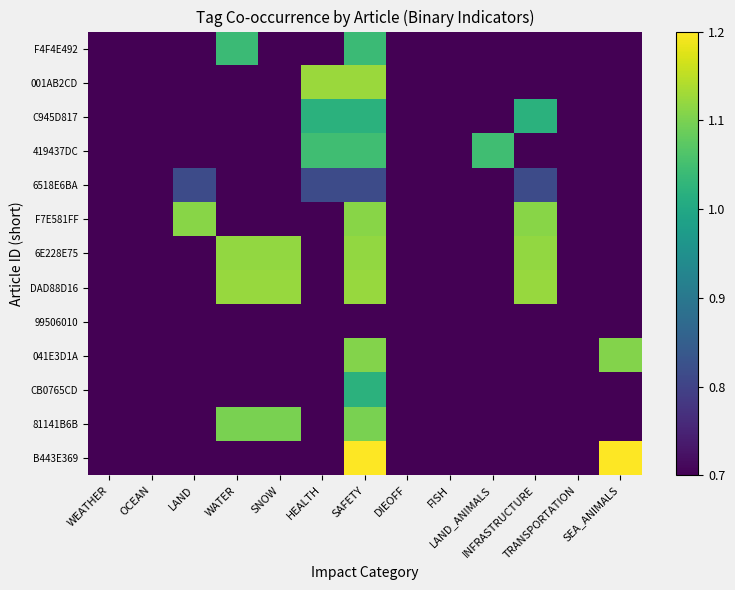

Rank the series at WATER from highest to lowest value.

DAD88D16, 6E228E75, 81141B6B, F4F4E492, 99506010, B443E369, 001AB2CD, F7E581FF, 041E3D1A, 419437DC, CB0765CD, C945D817, 6518E6BA